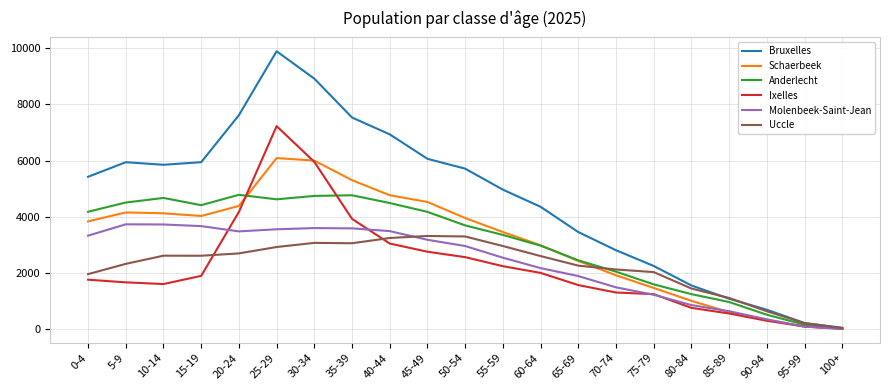

At which category is the sum across all series the highest?

25-29